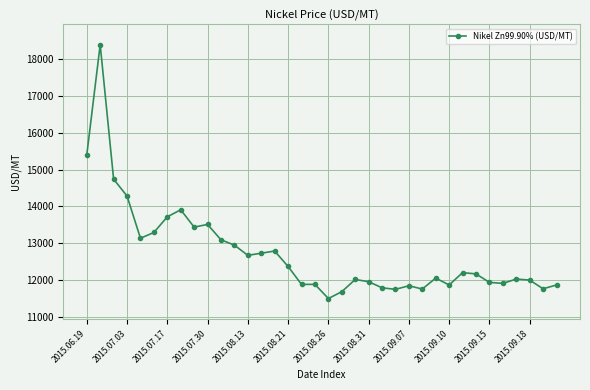

True or false: there are more than 2 points higher than both neighbors.

True